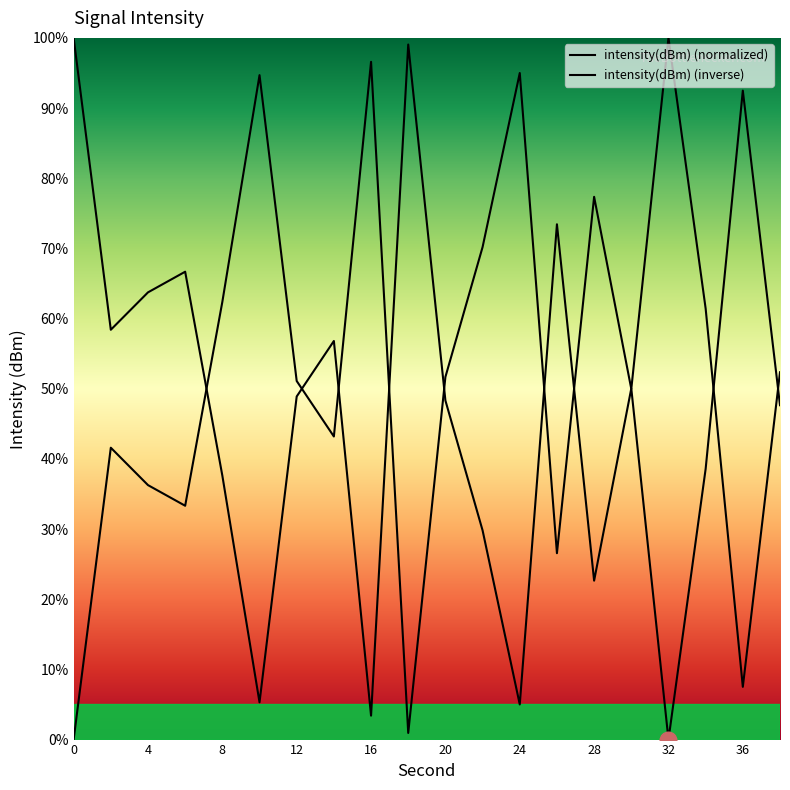

Count the number of data series in this chart.

2